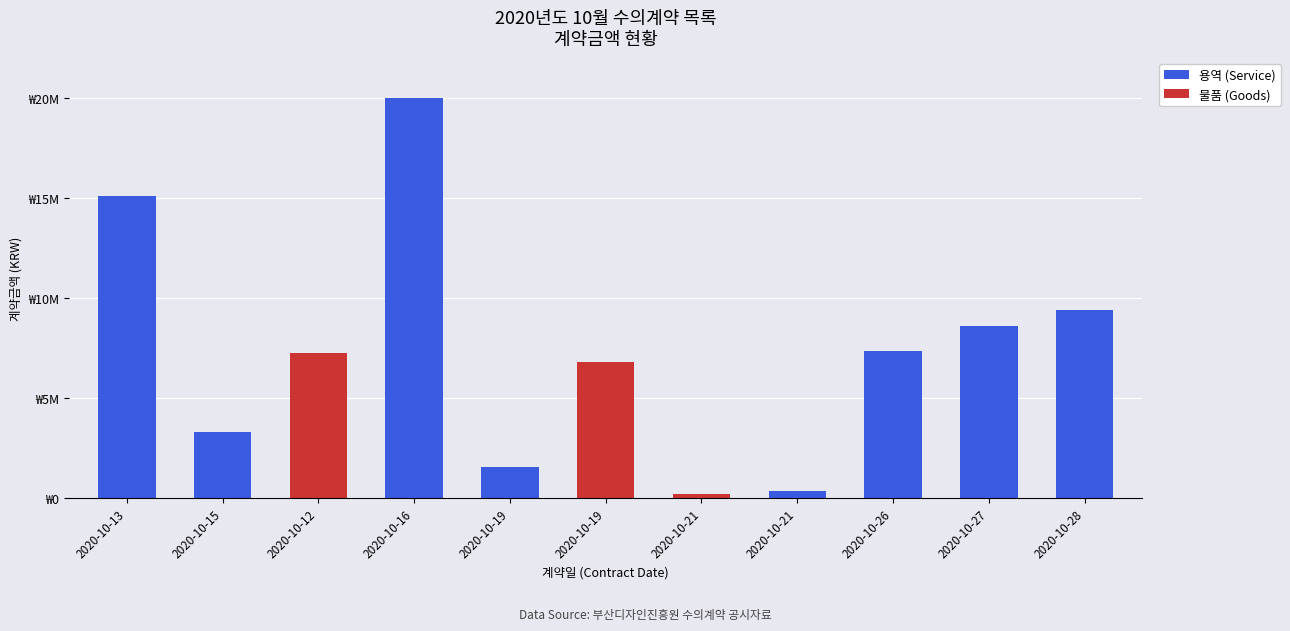

Between 2020-10-21 and 2020-10-19, which is larger?

2020-10-19